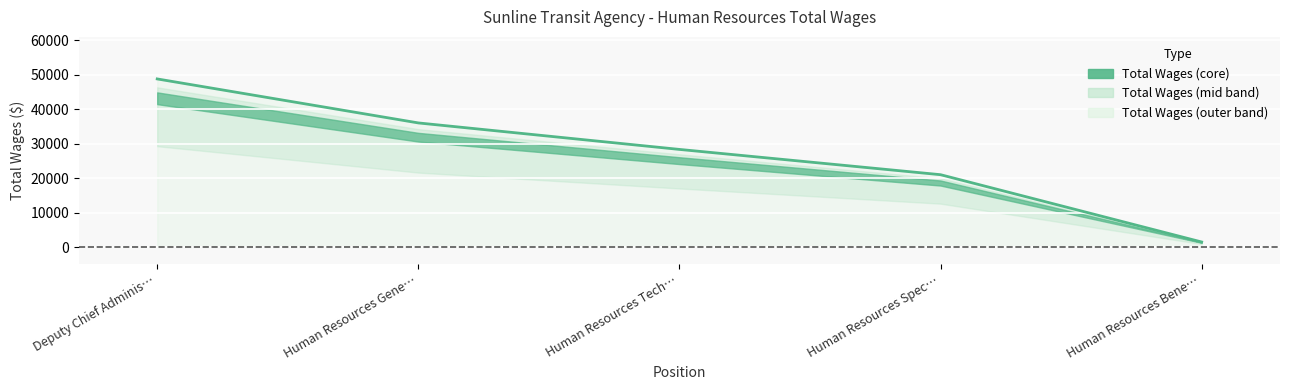

Rank the categories by value from highest to lowest.

Deputy Chief Adminis…, Human Resources Gene…, Human Resources Tech…, Human Resources Spec…, Human Resources Bene…